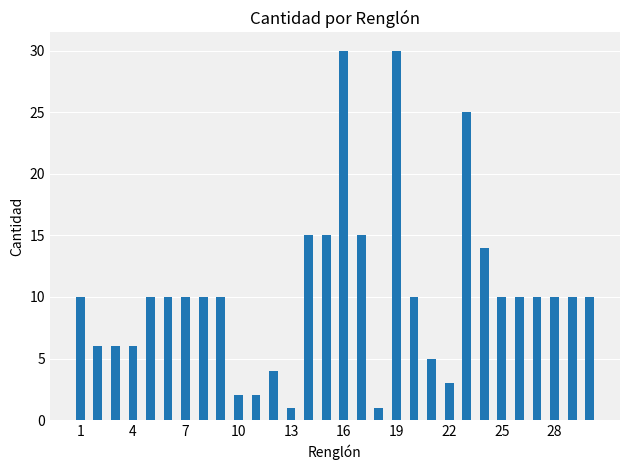

What is the sum of all values?

310